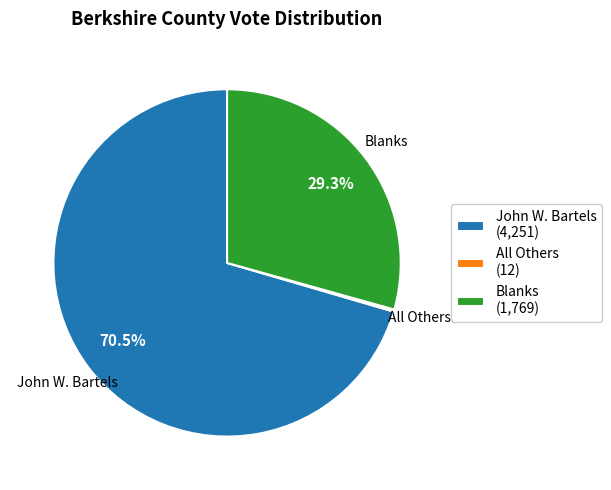

Which slice is the largest?

John W. Bartels